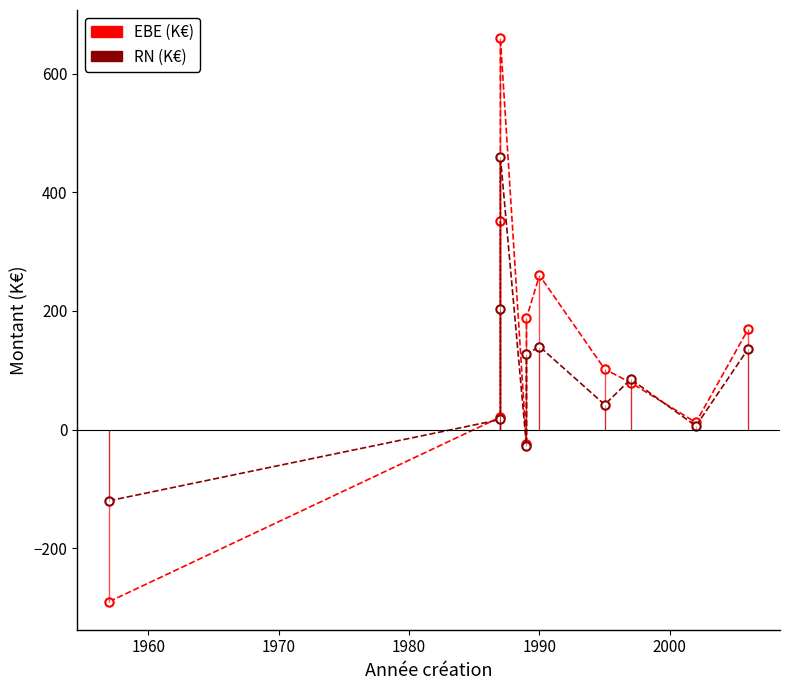

True or false: RN (K€) and EBE (K€) cross at least once.

True